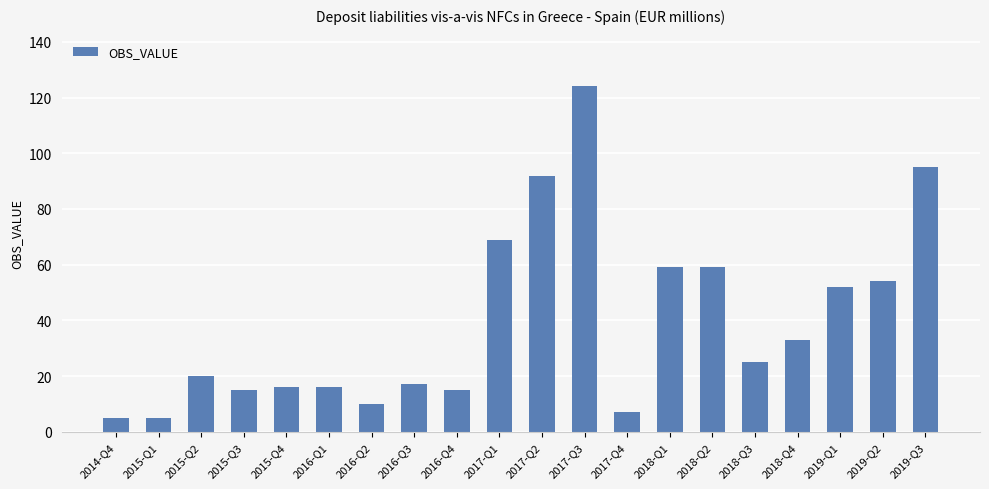

How many data points are less than 25?

10